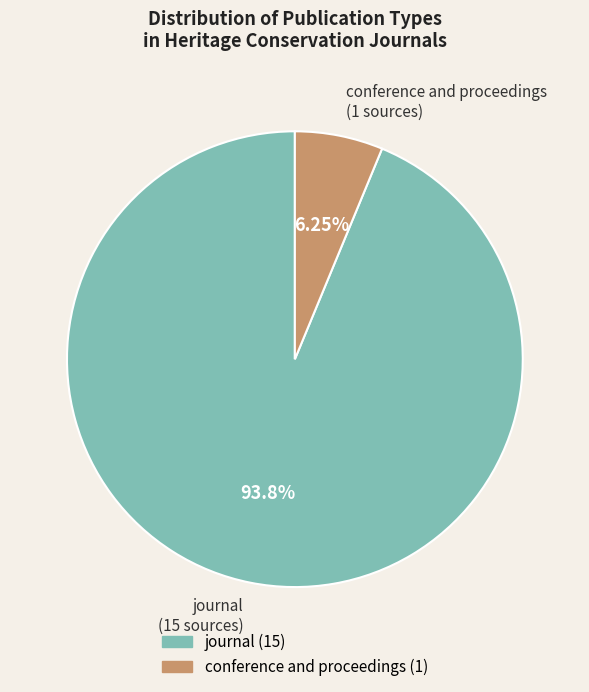

Is it true that conference and proceedings is 6% of the pie?

True